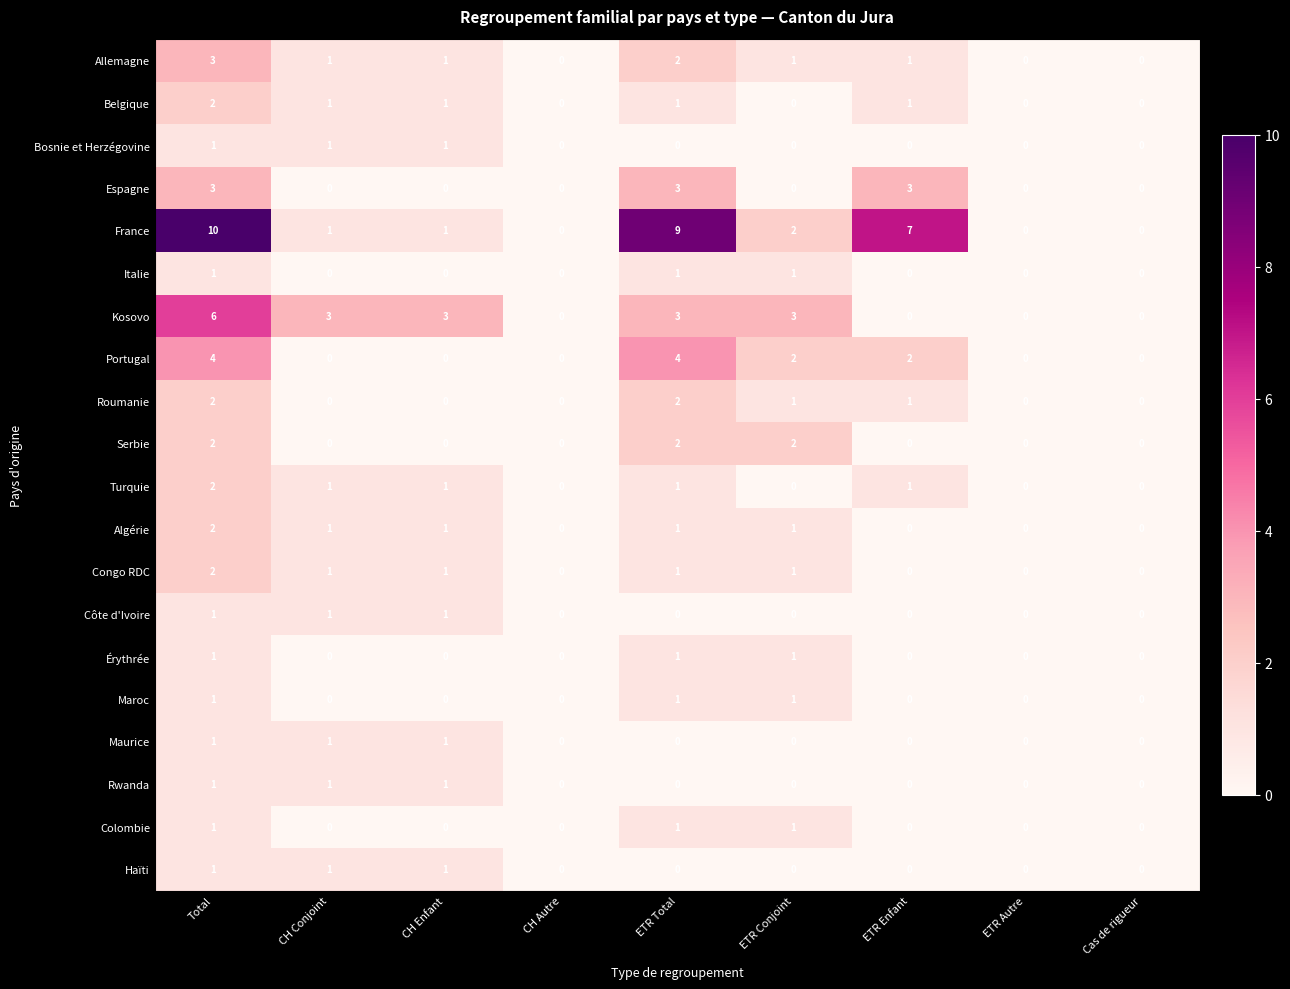

How many Portugal values are between 0 and 2?

7